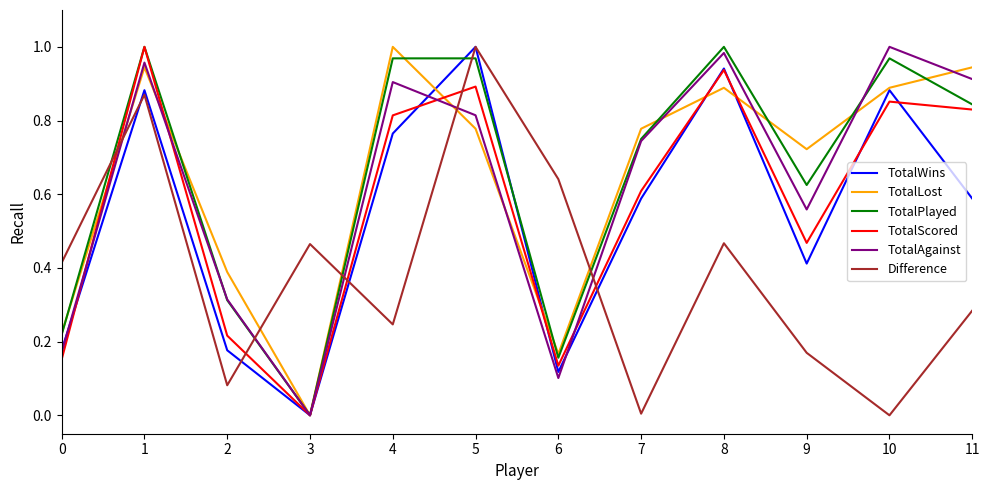

In Difference, how many points are lower than both neighbors (excluding endpoints)?

4